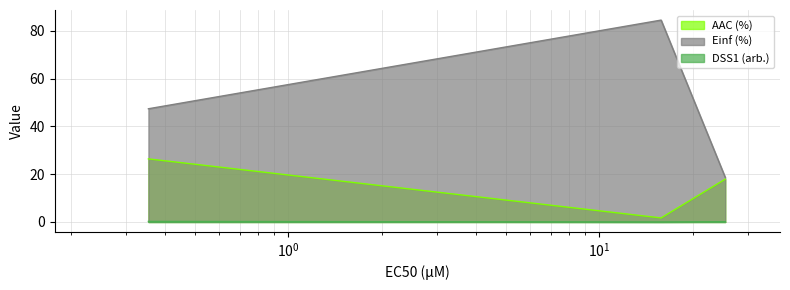

Rank the series by their maximum value, from highest to lowest.

Einf (%), AAC (%), DSS1 (arb.)